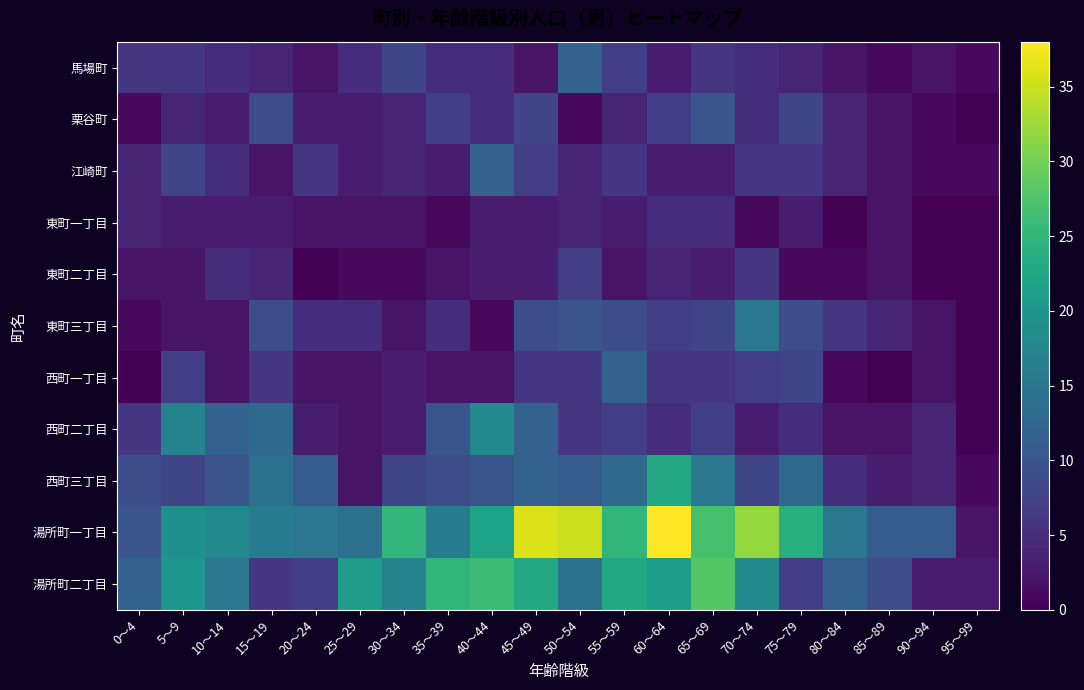

What is the total value across all series at 5～9?

96